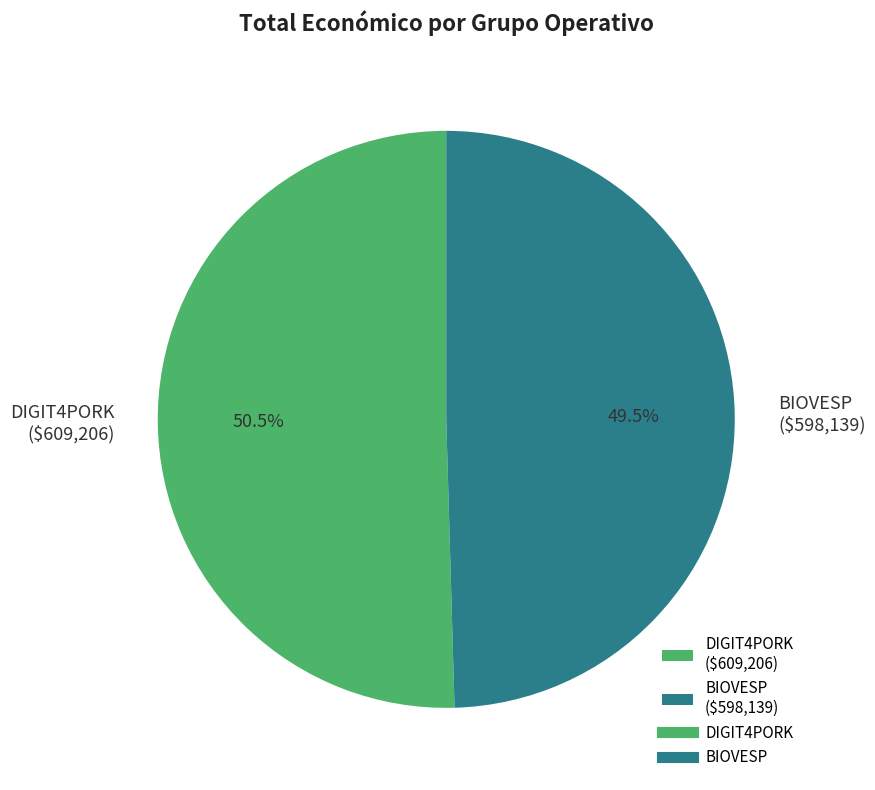

Approximately how many times larger is the value at BIOVESP compared to DIGIT4PORK?

1.0